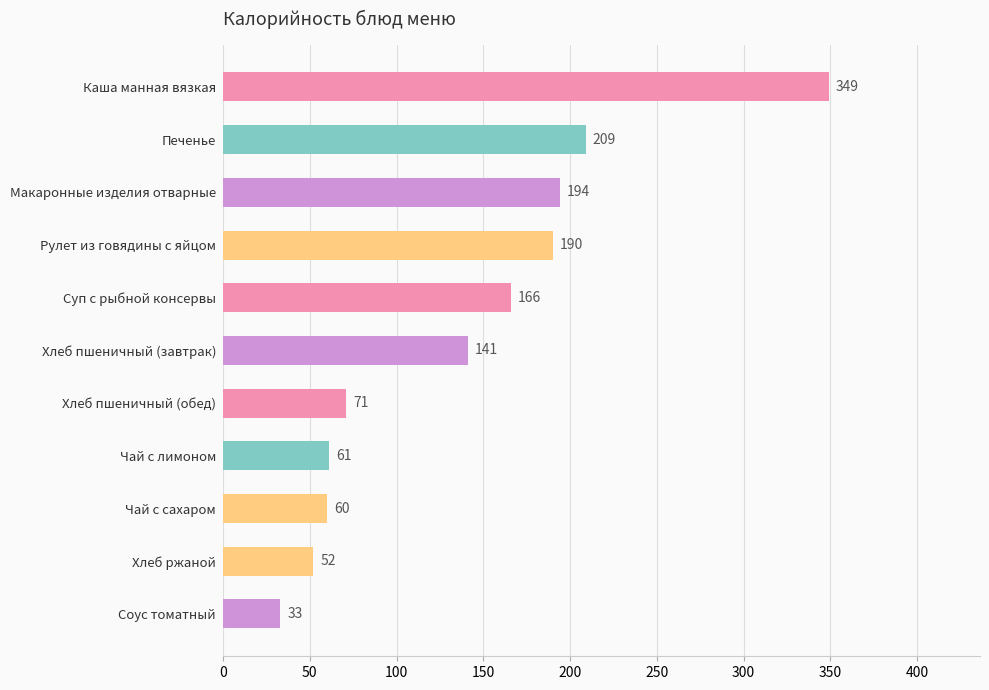

What is the ratio of the value at Рулет из говядины с яйцом to the value at Чай с сахаром?

3.2